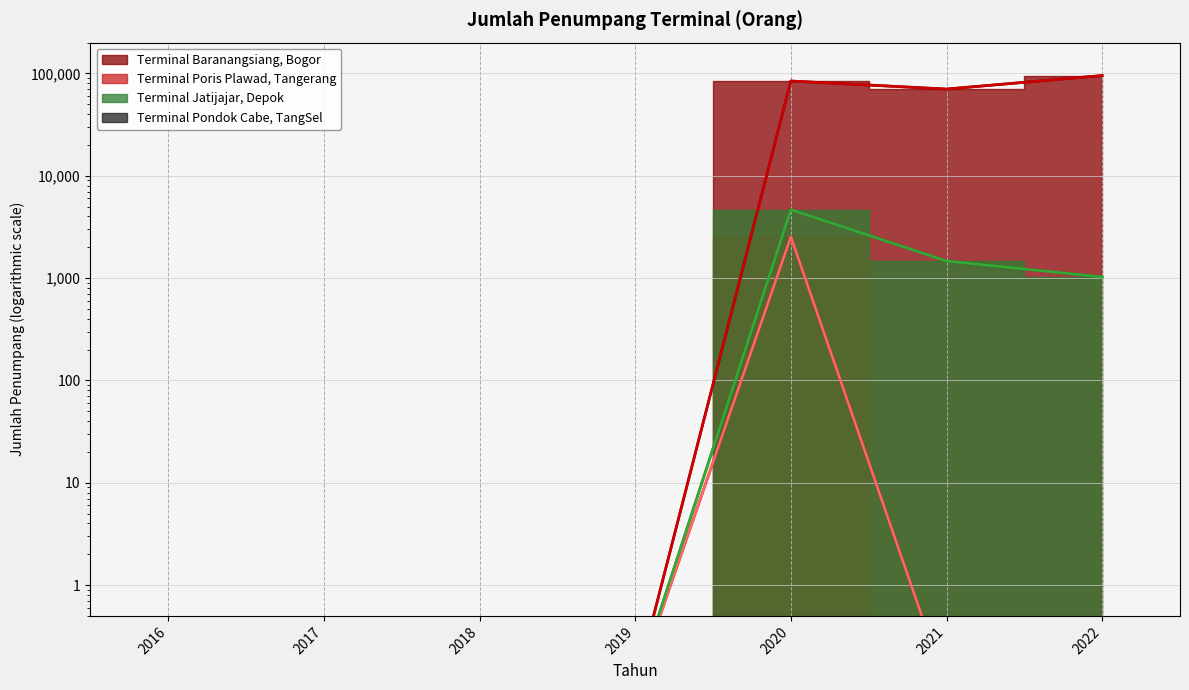

What is the difference between the maximum and minimum values in the Terminal Jatijajar, Depok series?

4664.9